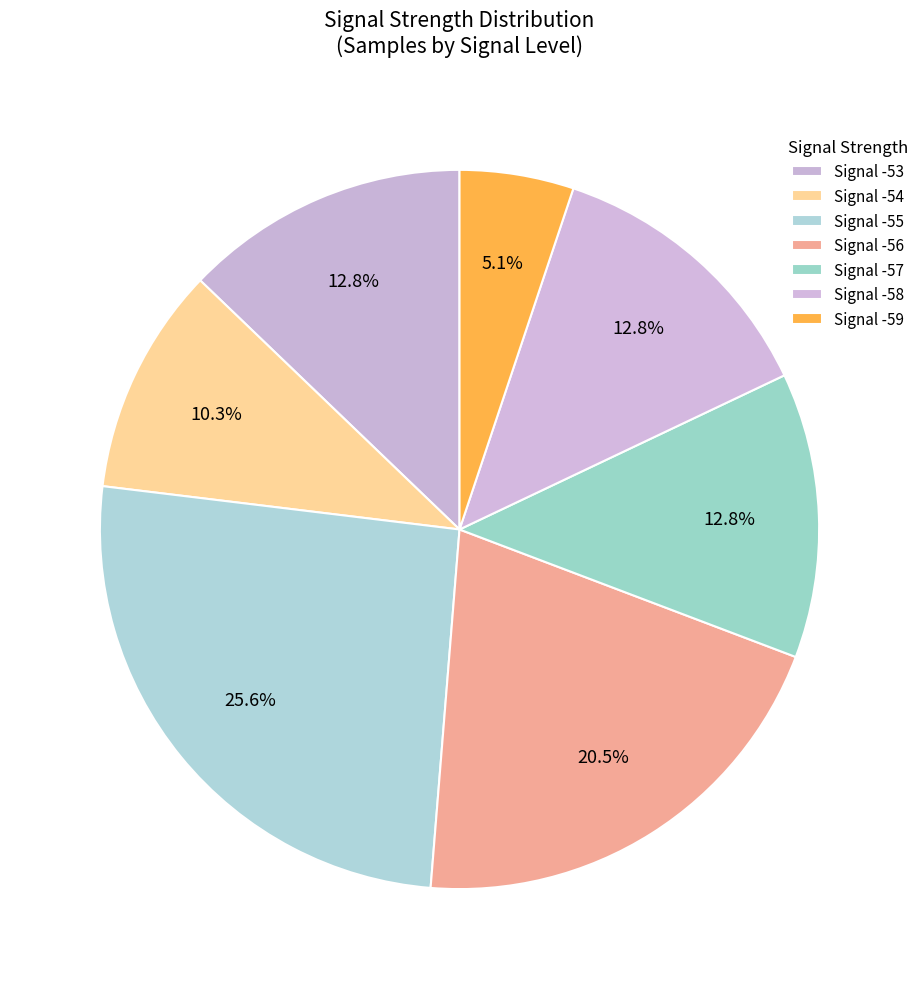

Which slice is the largest?

-55